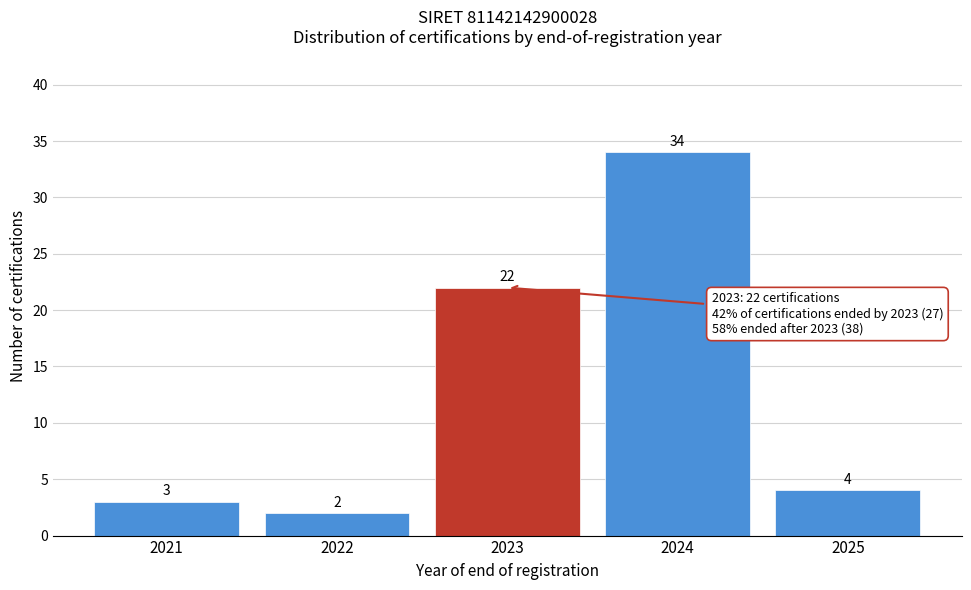

Reading left to right, list all the values displayed in this chart.

3	2	22	34	4